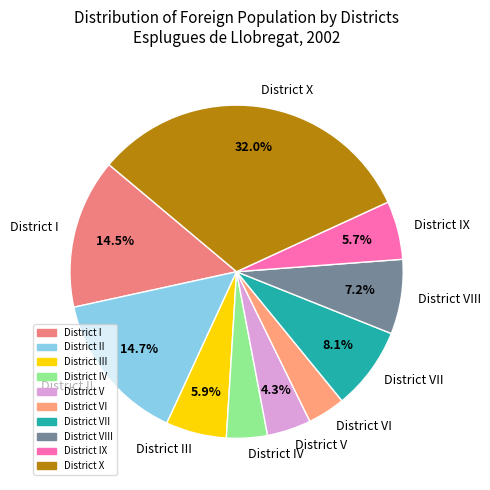

Is the sum of District V and District I greater than half?

No